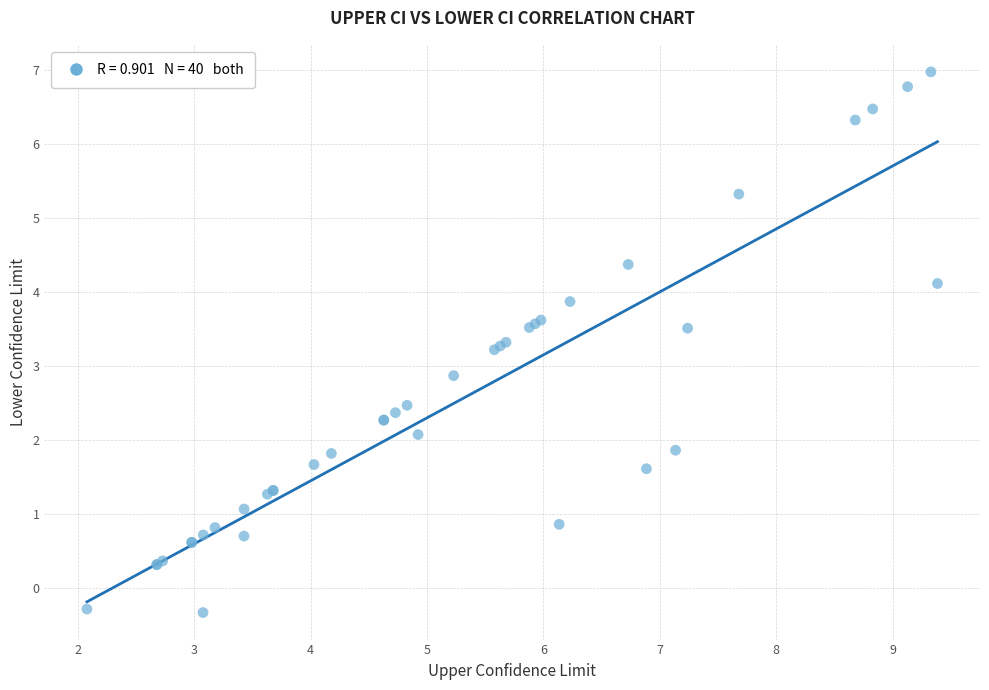

What Y value in the scatter plot is closest to 3?

2.9